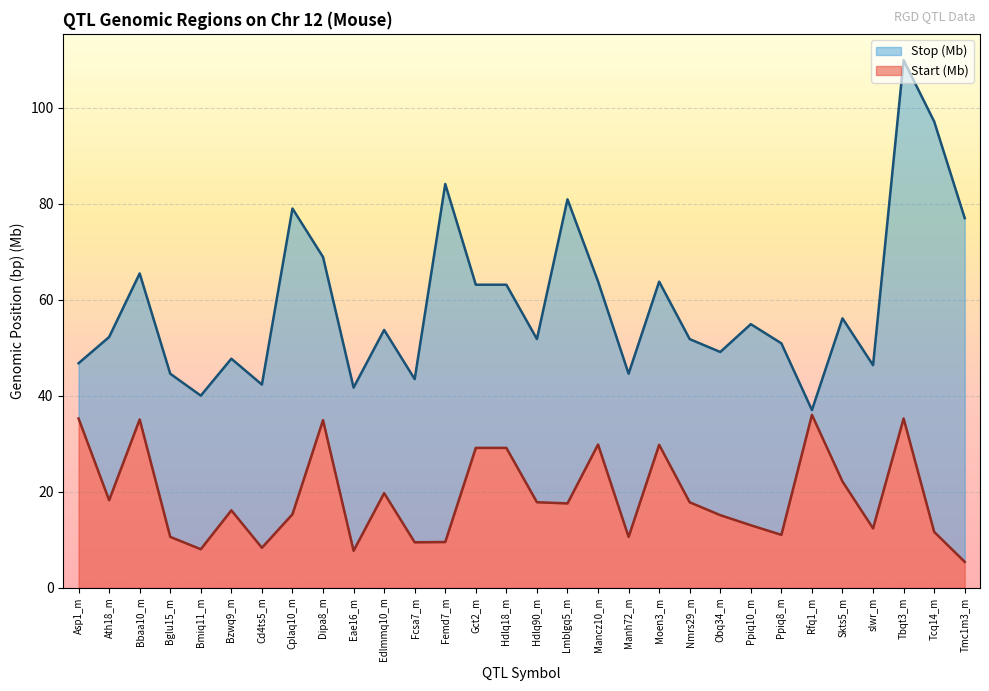

In Stop (Mb), how many points are lower than both neighbors (excluding endpoints)?

9